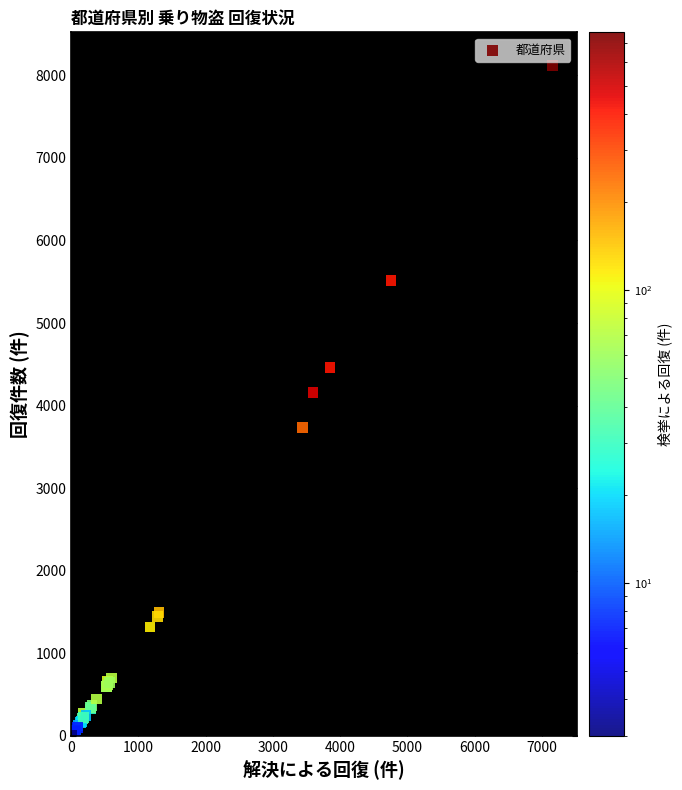

What Y value in the scatter plot is closest to 4063?

4157